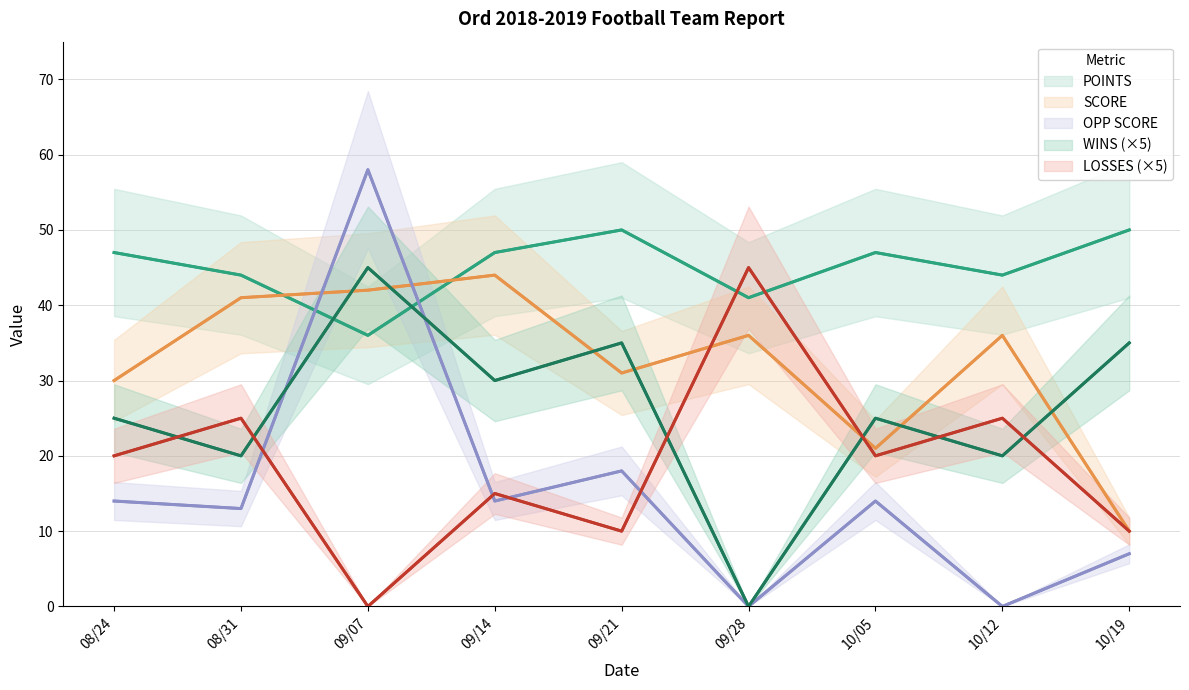

What is the spread (max minus min) of values at 08/31?

31